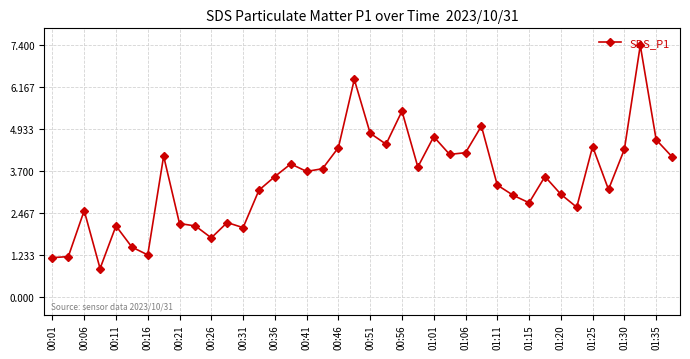

What is the value of the 30th point from the left?

3.0